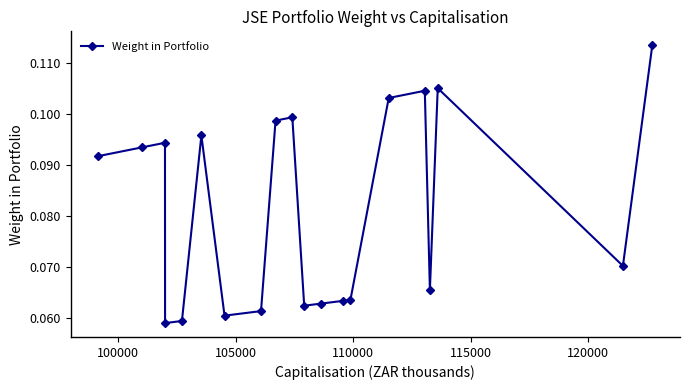

How many lines are shown in the chart?

1